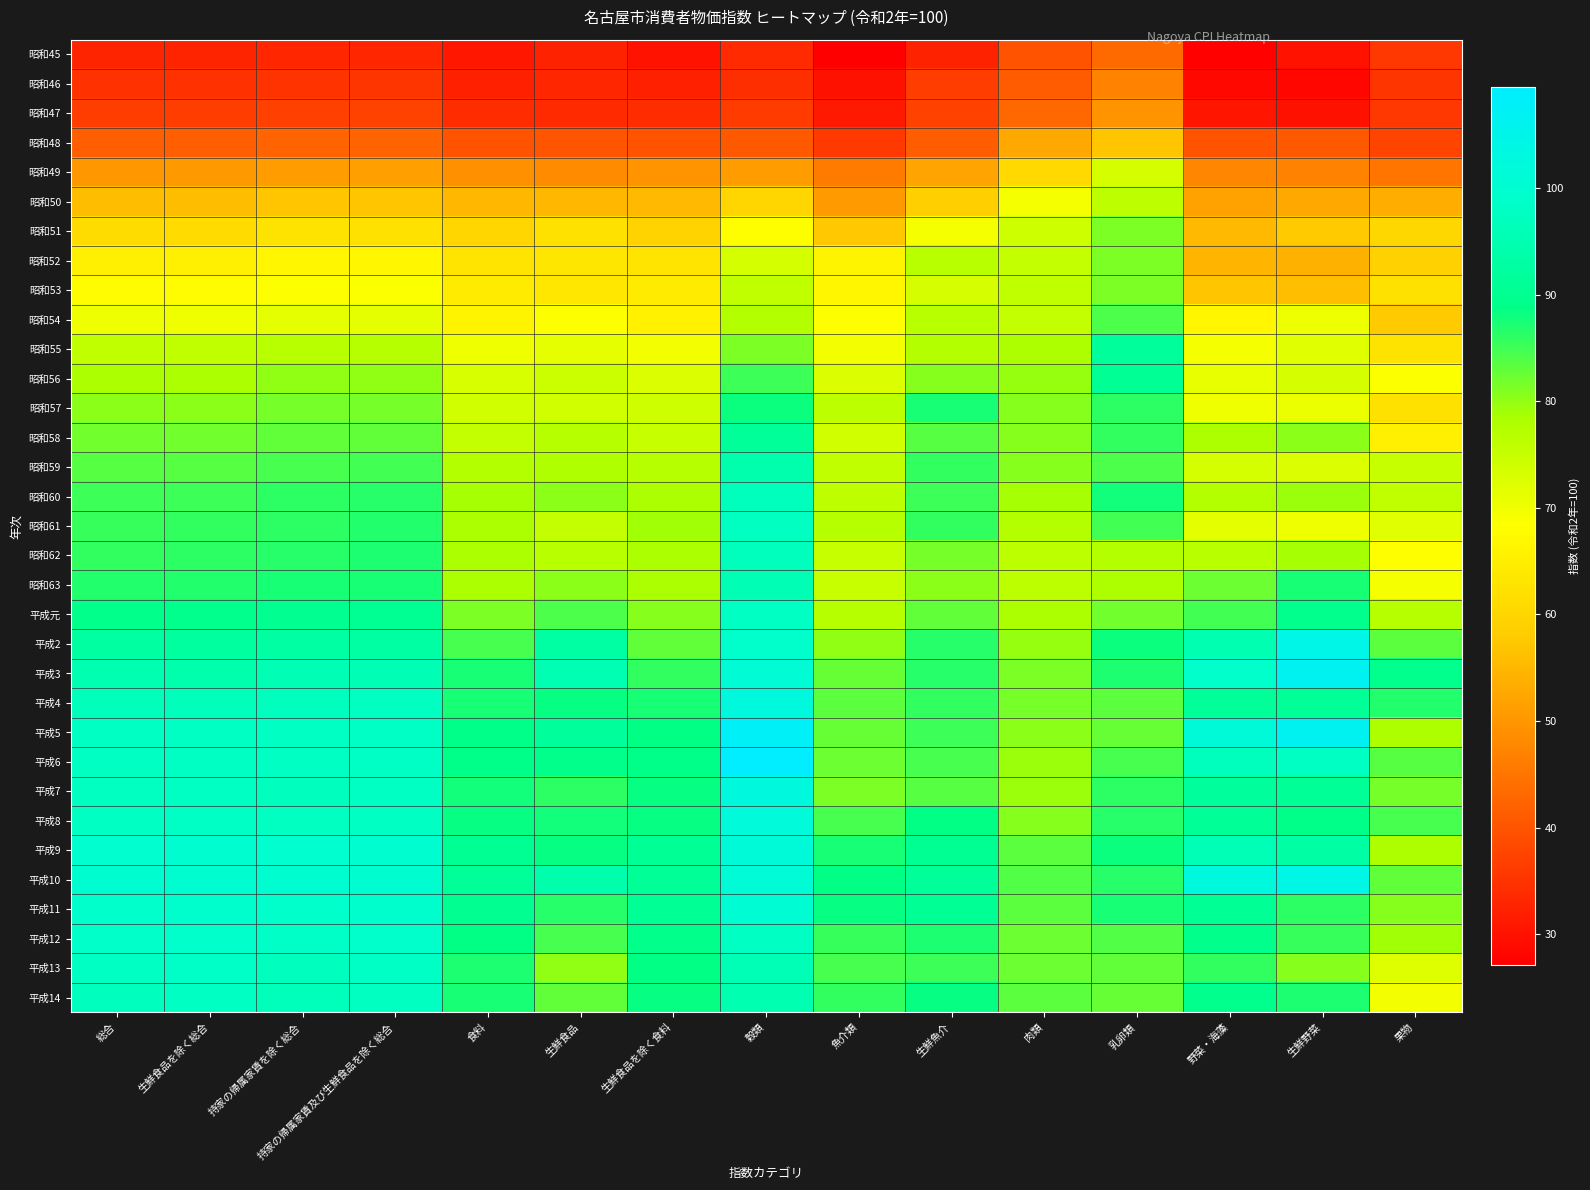

Which label corresponds to the largest value in the chart?

穀類